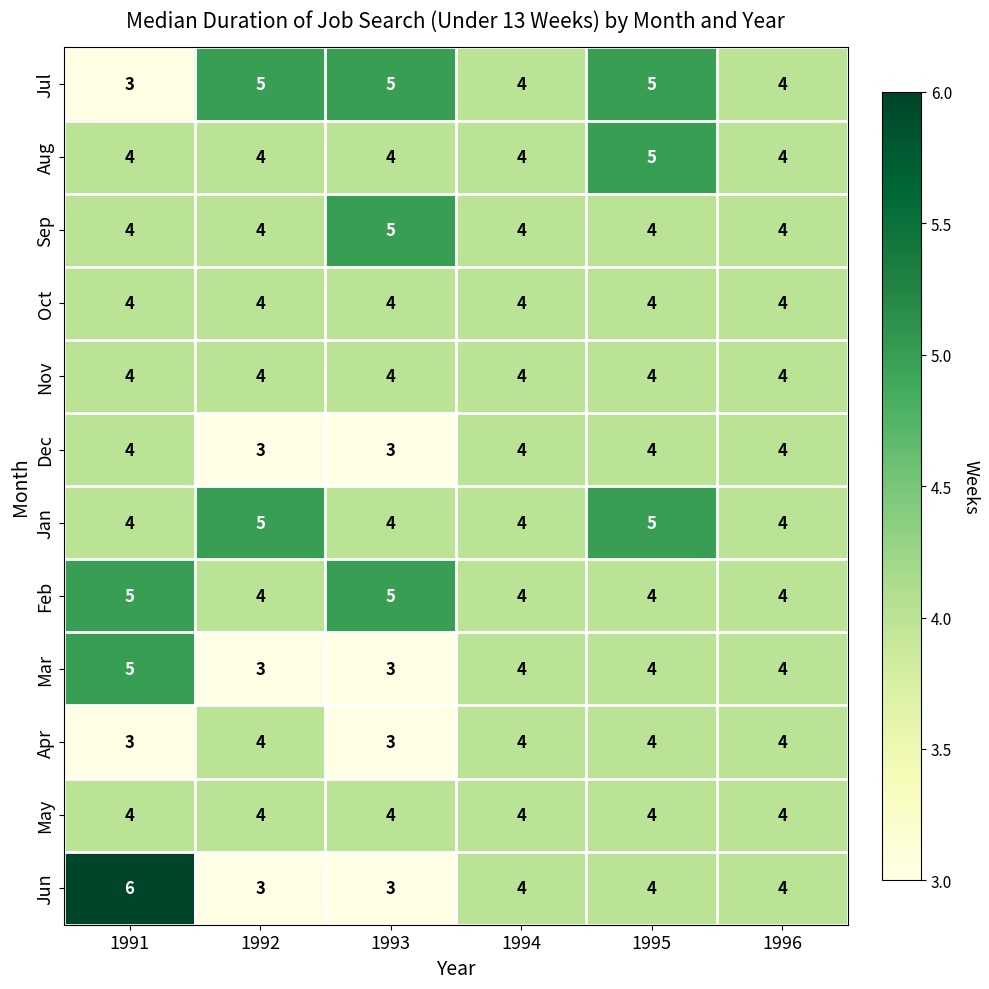

What is the sum of all Aug values?

25